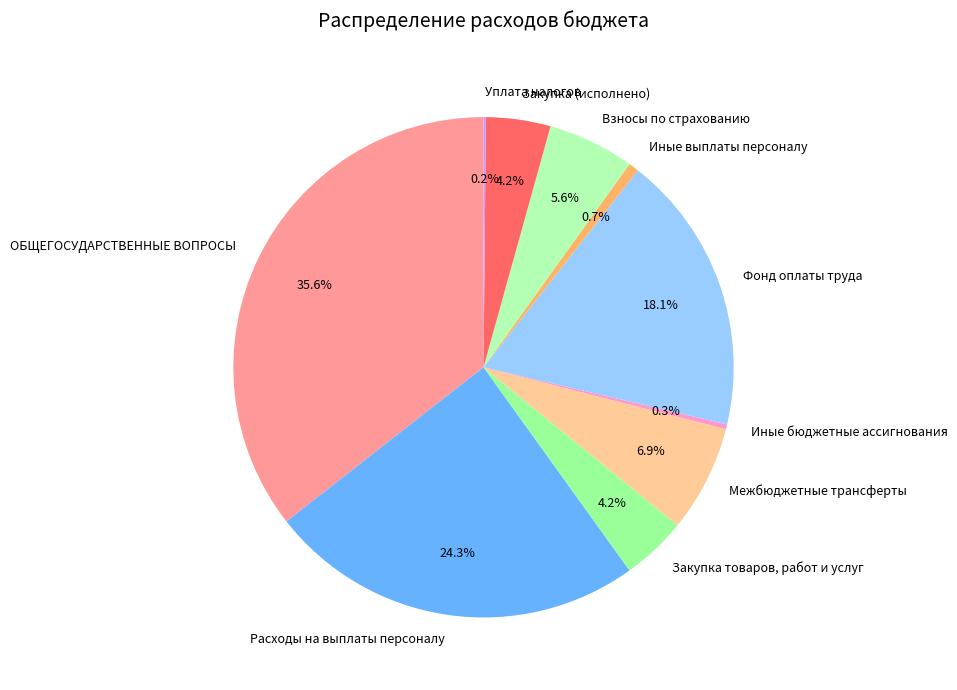

Is there any slice that represents more than half of the pie?

No